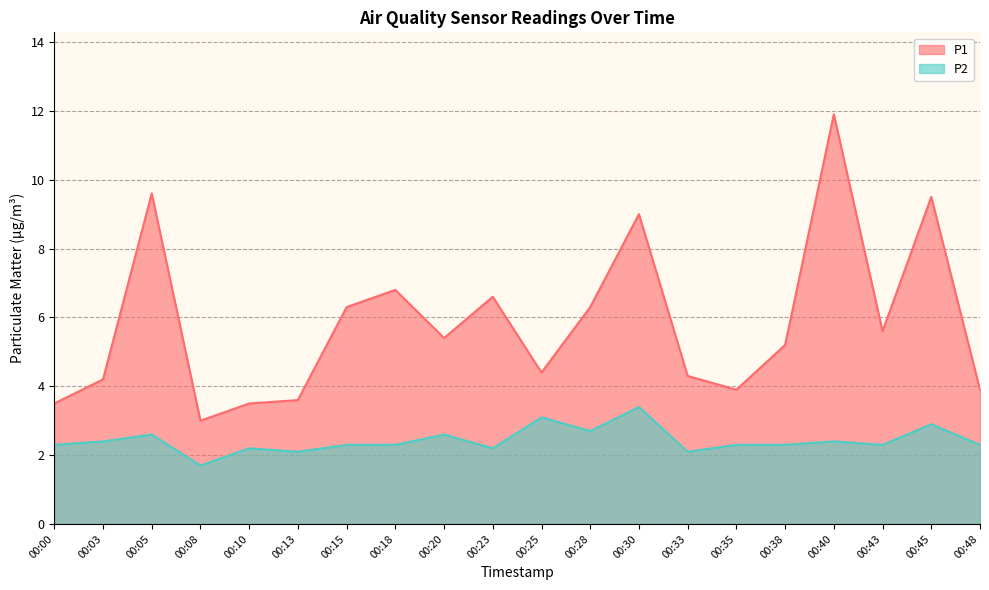

True or false: P1 has more than 1 points higher than both neighbors.

True